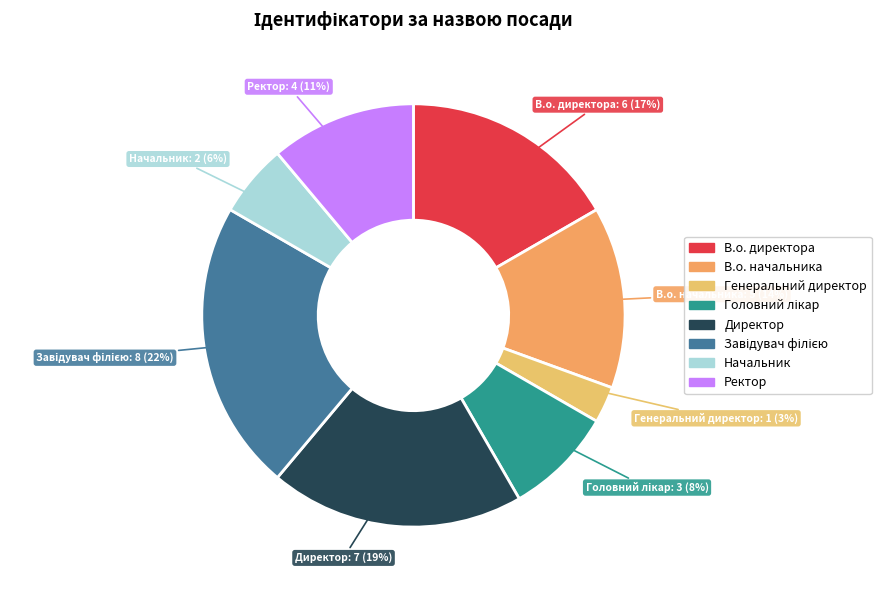

Which slice is the smallest?

Генеральний директор